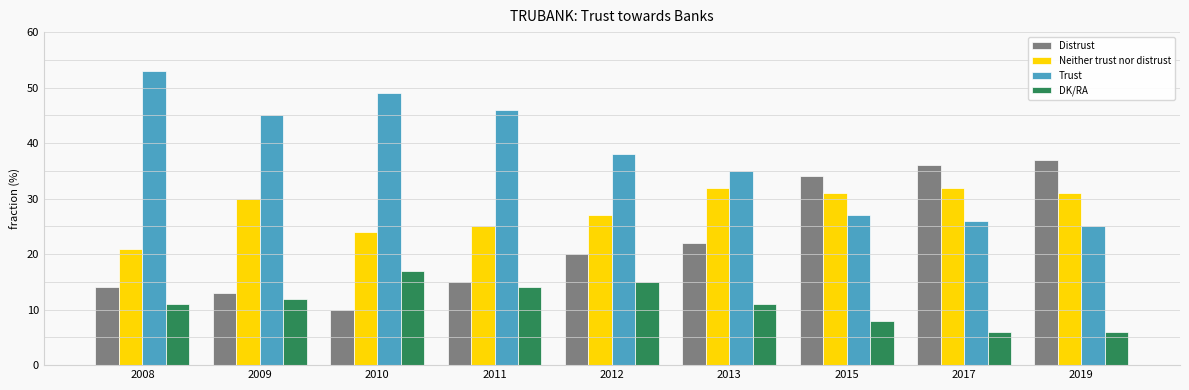

What is the difference between the highest and lowest values at 2017?

30